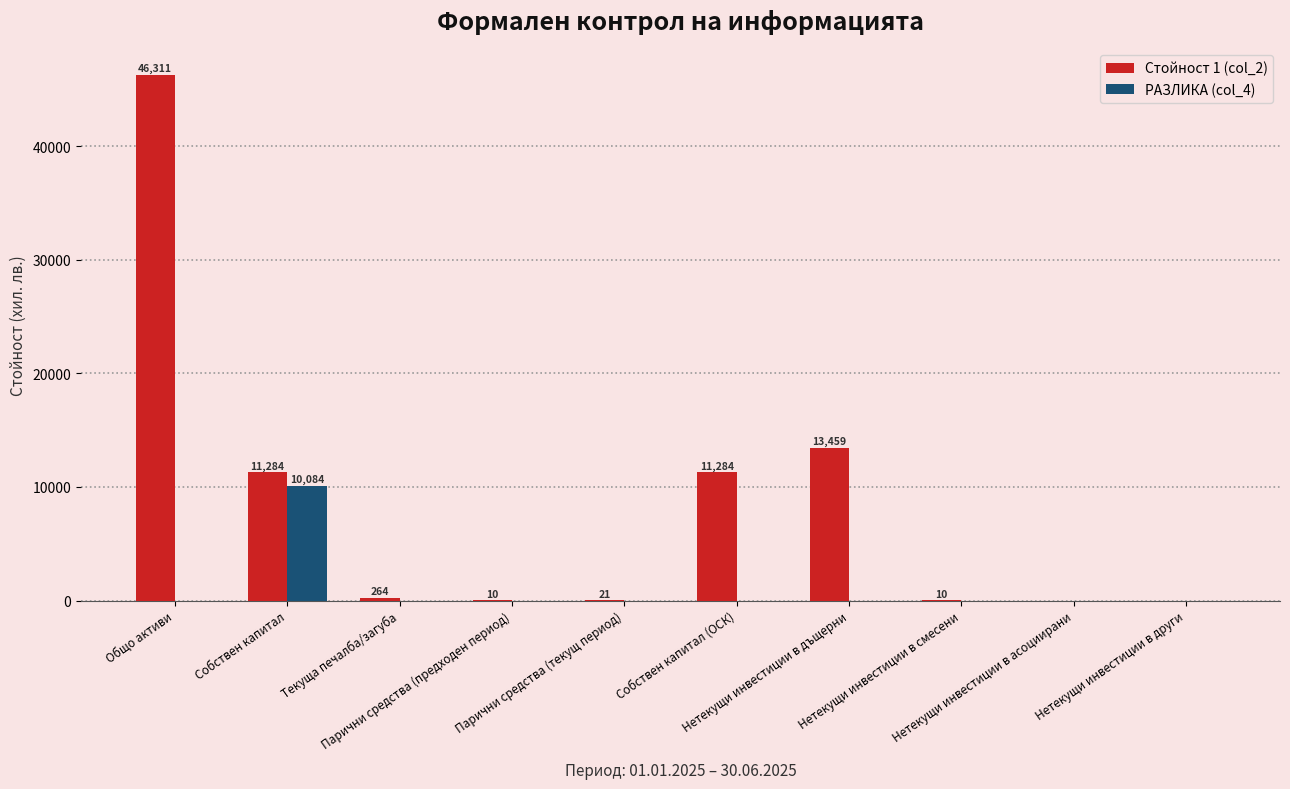

Which series has the largest total across all categories?

Стойност 1 (col_2)